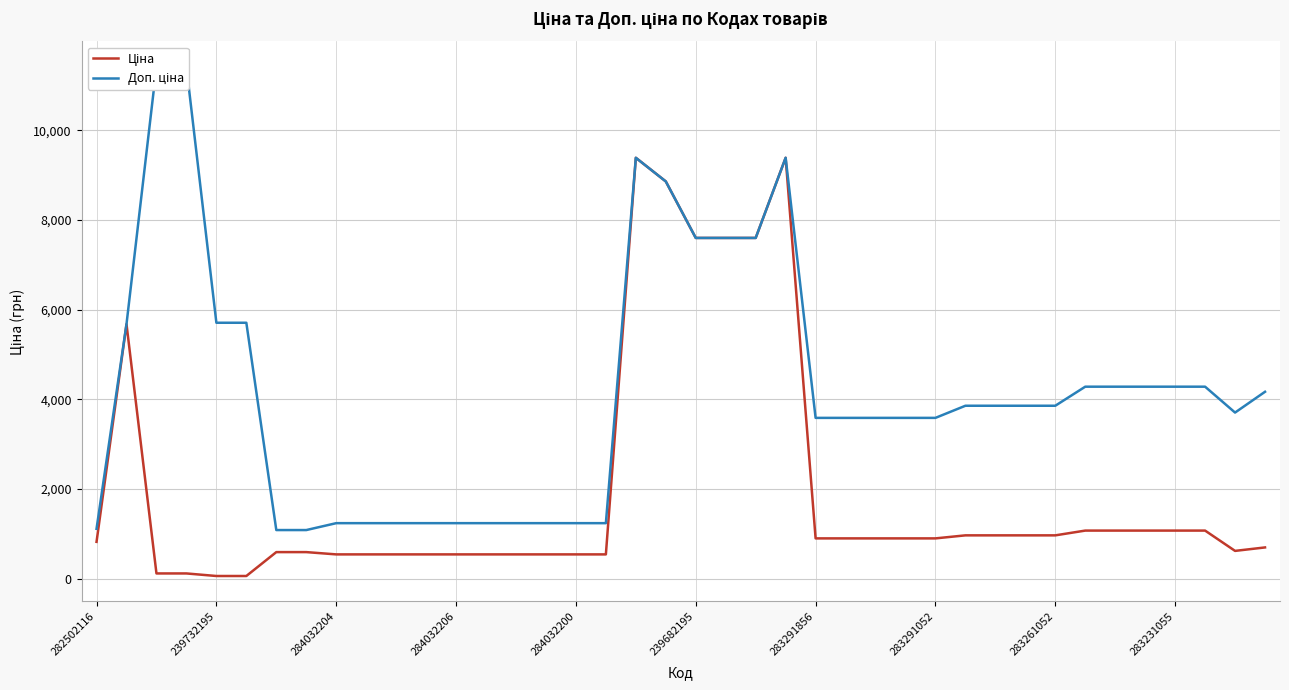

The value of Ціна at 18 is 14660.8. True or false?

False